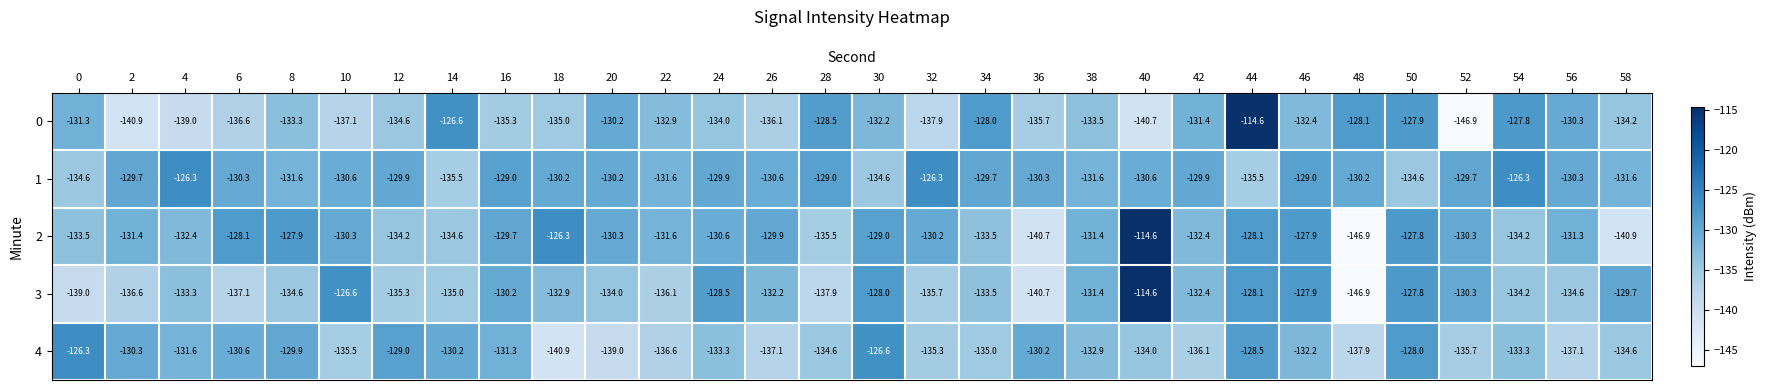

What is the difference between the highest and lowest values at 22?

5.0